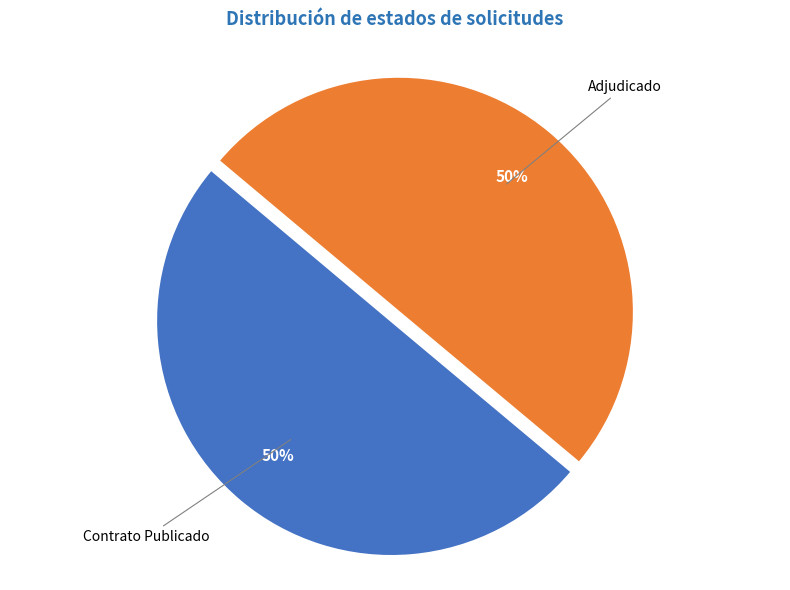

Combined, do Contrato Publicado and Adjudicado account for over 50%?

Yes